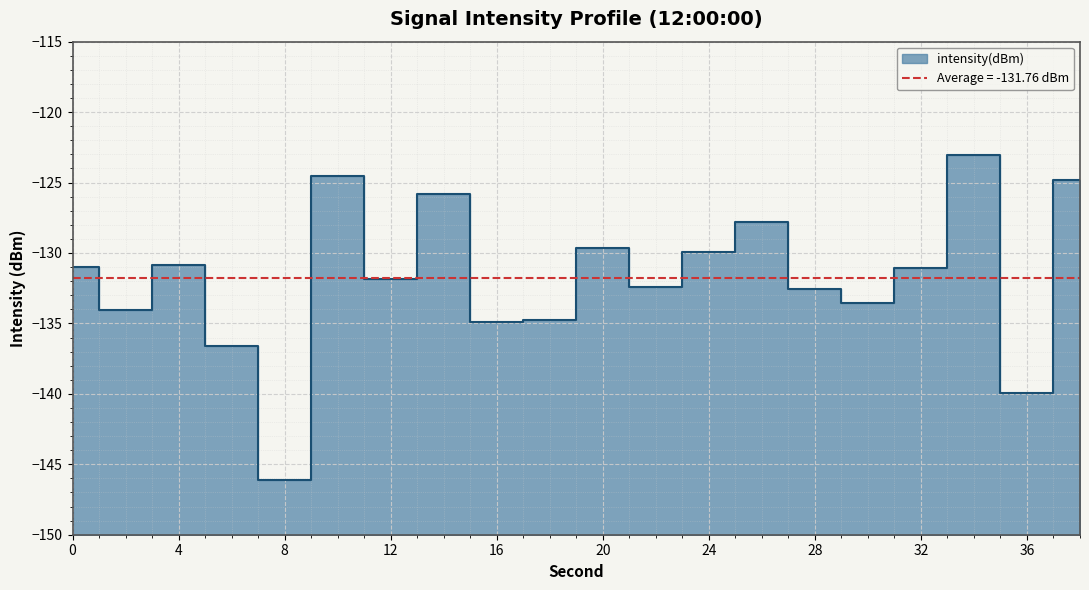

Does the chart display data point markers on the line(s)?

No